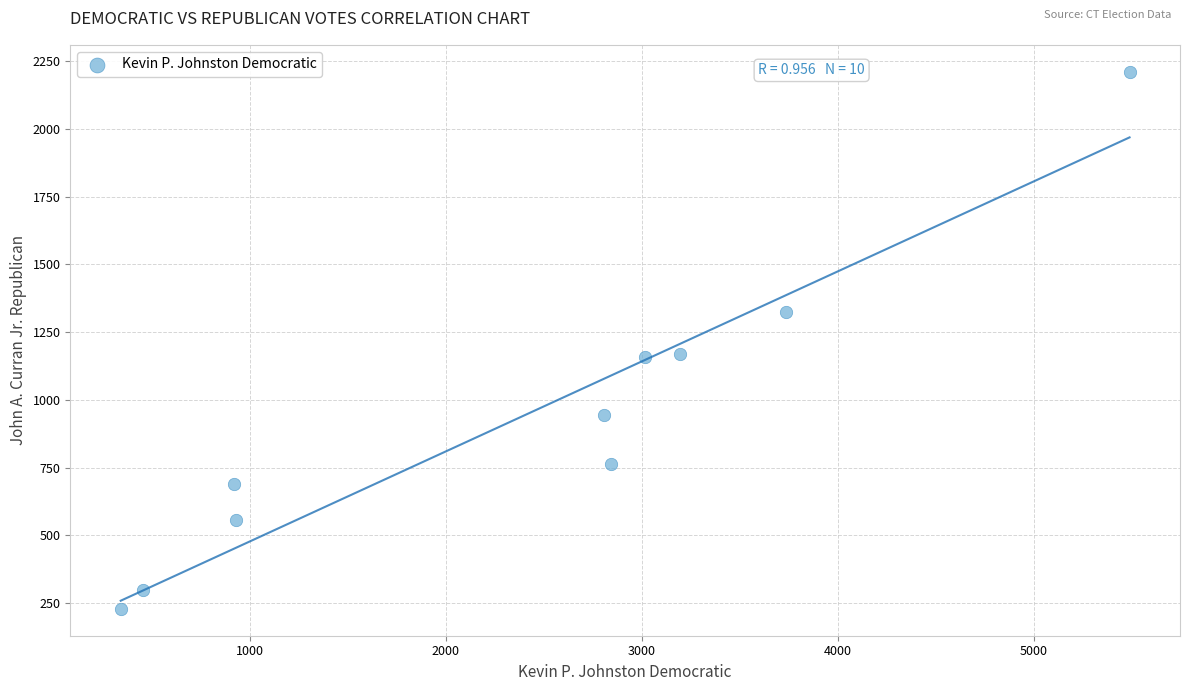

What is the average X value?

2374